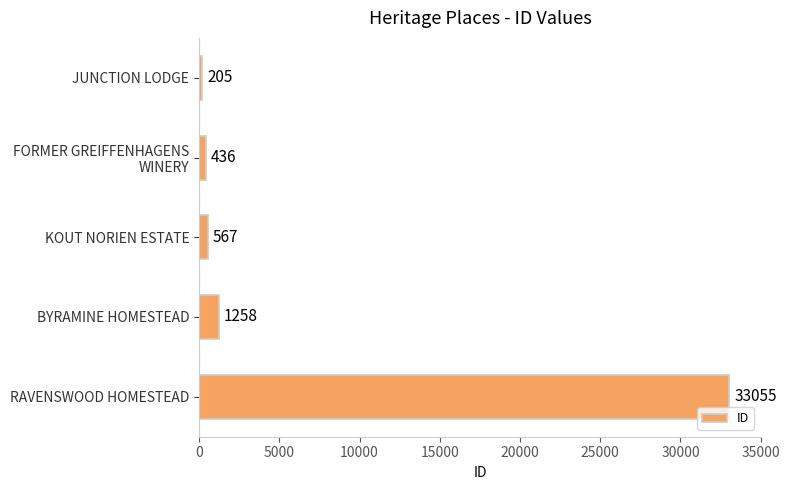

At which label is the value closest to 16630?

BYRAMINE HOMESTEAD